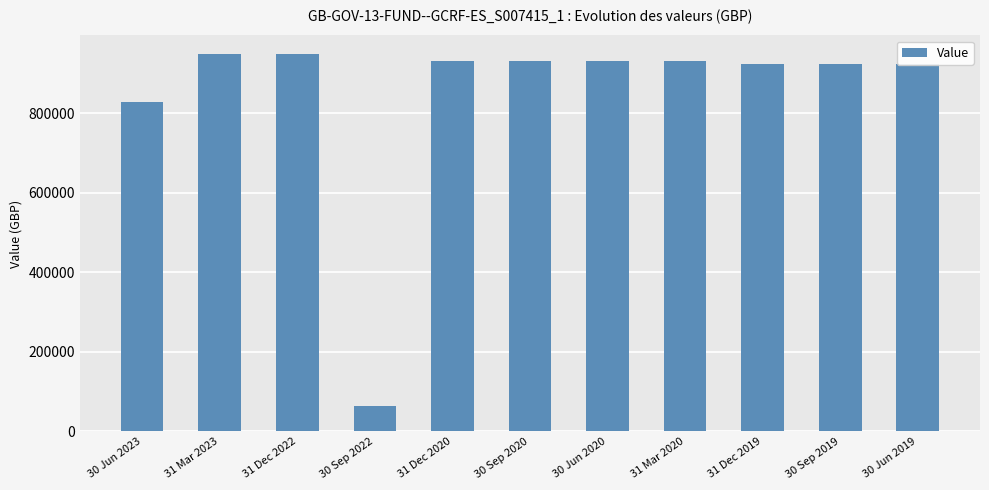

What is the minimum value shown in the chart?

62800.9